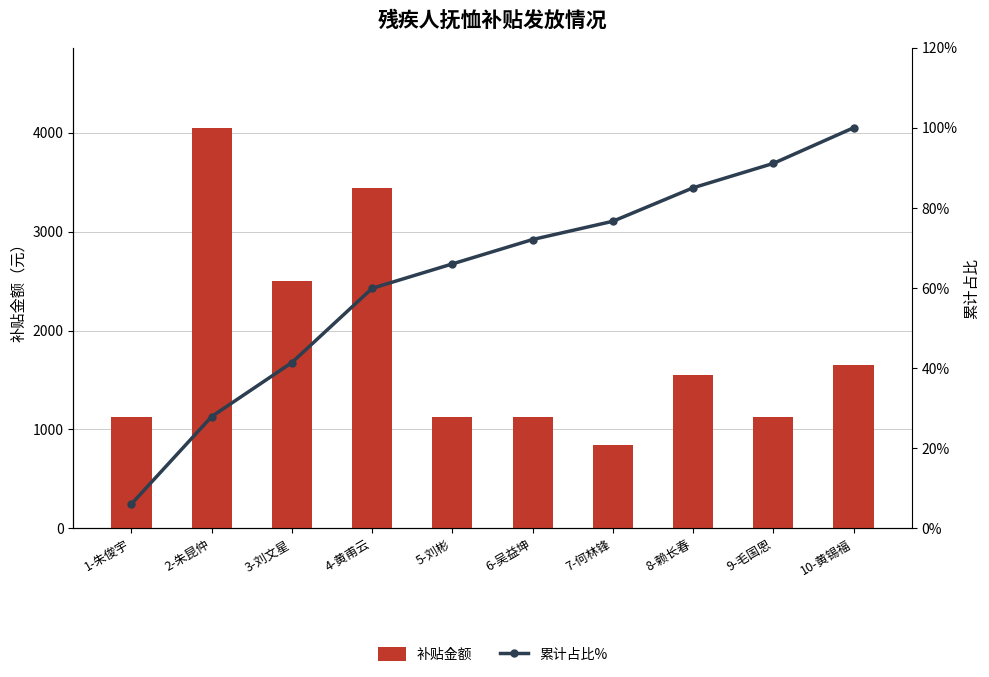

The 累计占比% series shows 100.0 at 10-黄锡福. True or false?

True